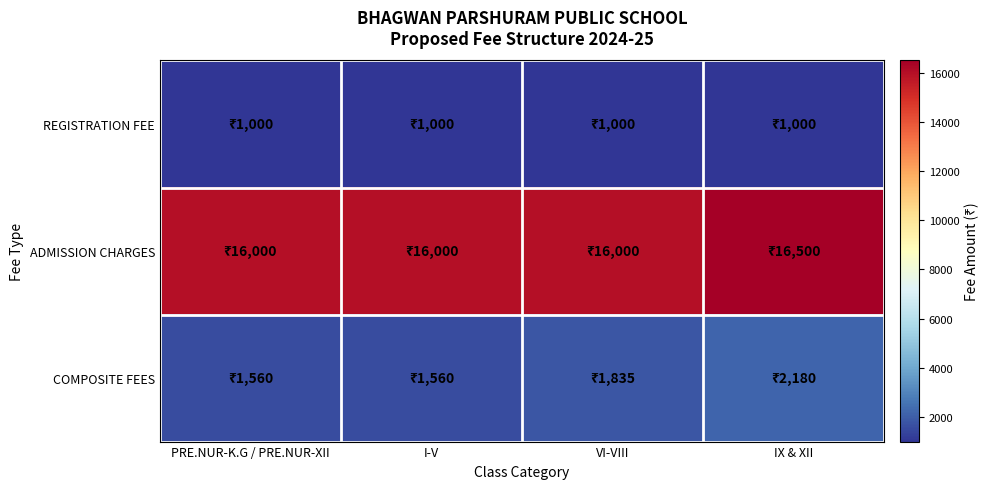

Reading left to right, list all the values displayed in this chart.

REGISTRATION FEE: PRE.NUR-K.G / PRE.NUR-XII=1000	I-V=1000	VI-VIII=1000	IX & XII=1000
ADMISSION CHARGES: PRE.NUR-K.G / PRE.NUR-XII=16000	I-V=16000	VI-VIII=16000	IX & XII=16500
COMPOSITE FEES: PRE.NUR-K.G / PRE.NUR-XII=1560	I-V=1560	VI-VIII=1835	IX & XII=2180